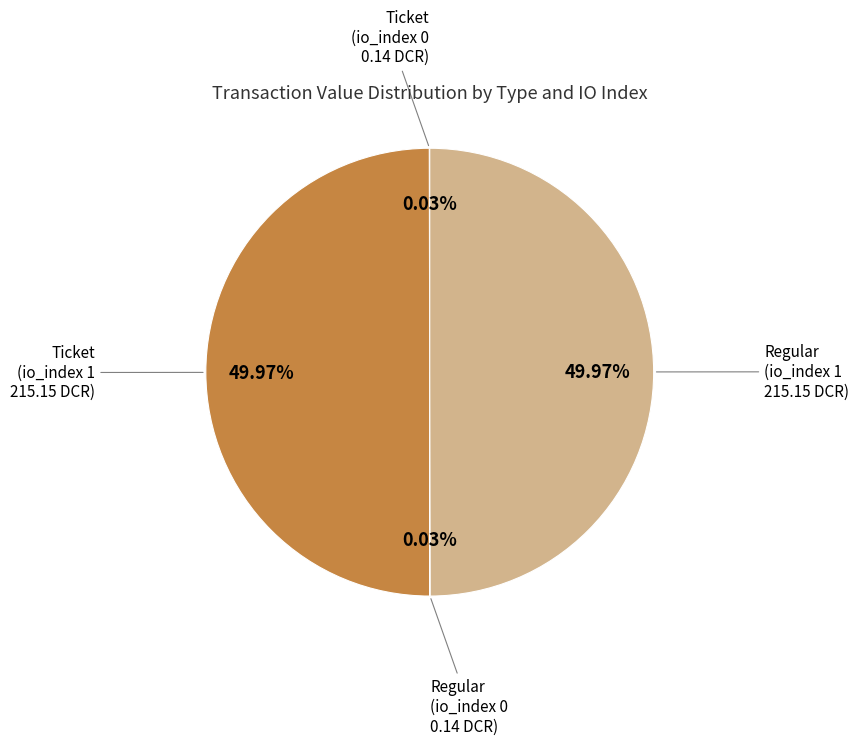

What is the smallest slice in the pie chart?

Ticket (io_index 0)